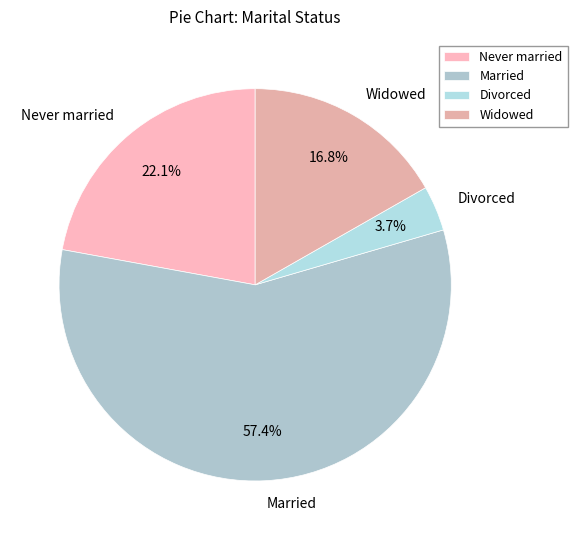

Rank the categories by value from lowest to highest.

Divorced, Widowed, Never married, Married